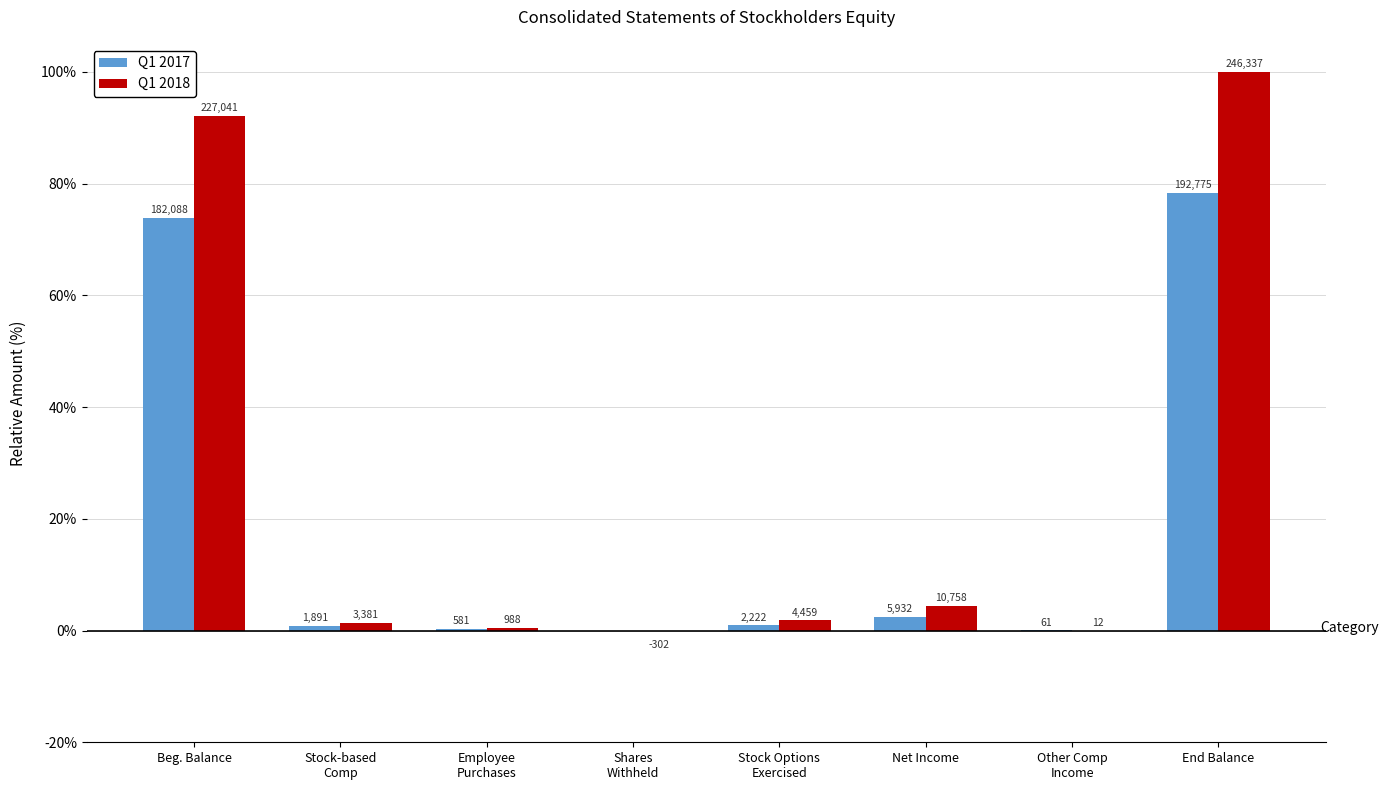

Which label corresponds to the largest value in the chart?

End Balance